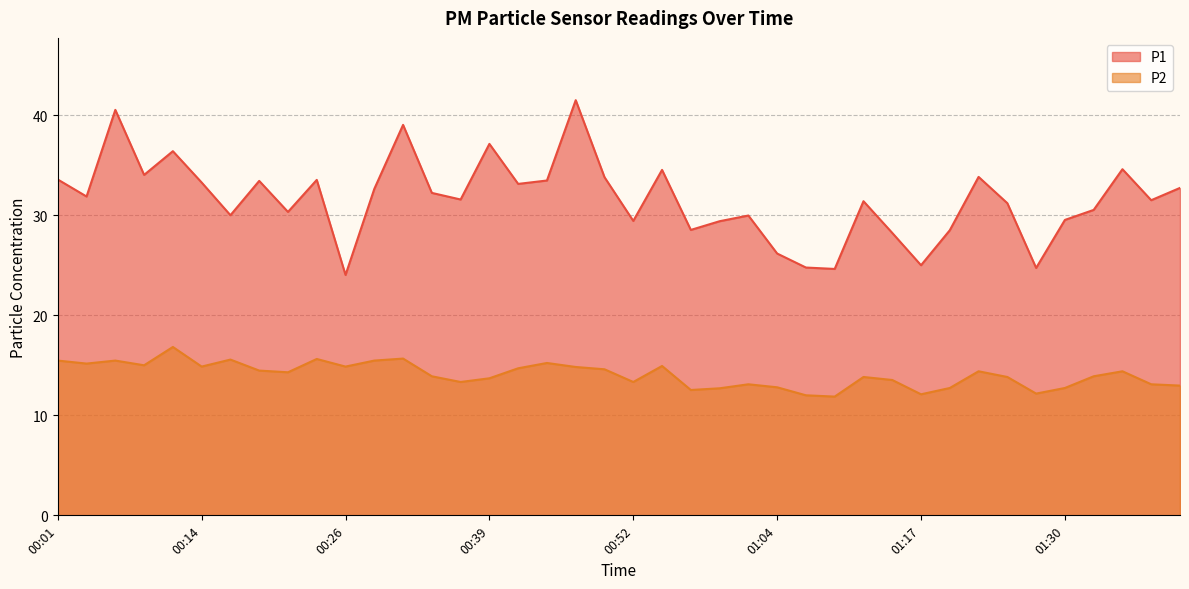

True or false: P1 and P2 cross at least once.

False